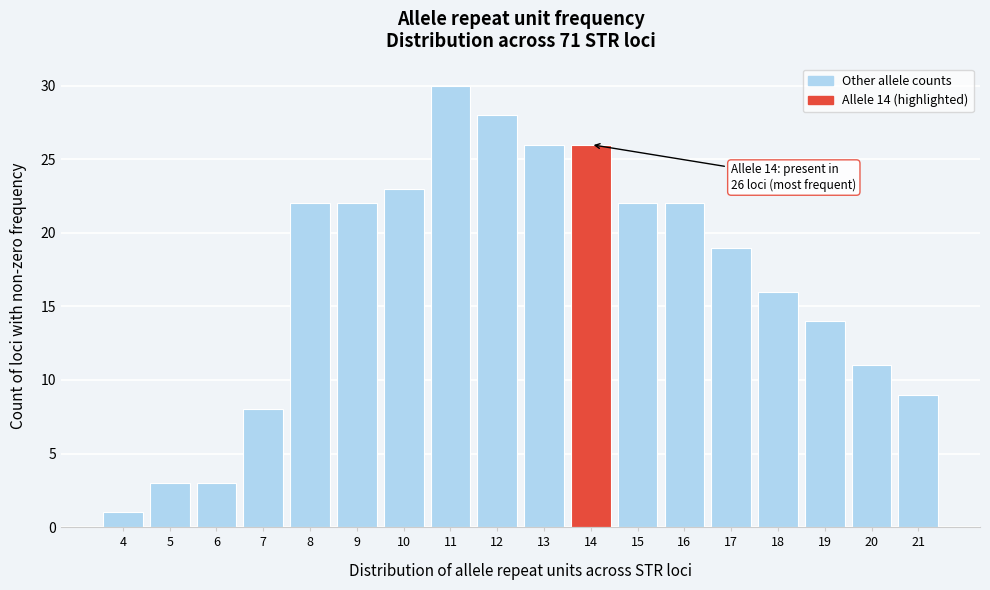

Reading left to right, list all the values displayed in this chart.

1	3	3	8	22	22	23	30	28	26	26	22	22	19	16	14	11	9